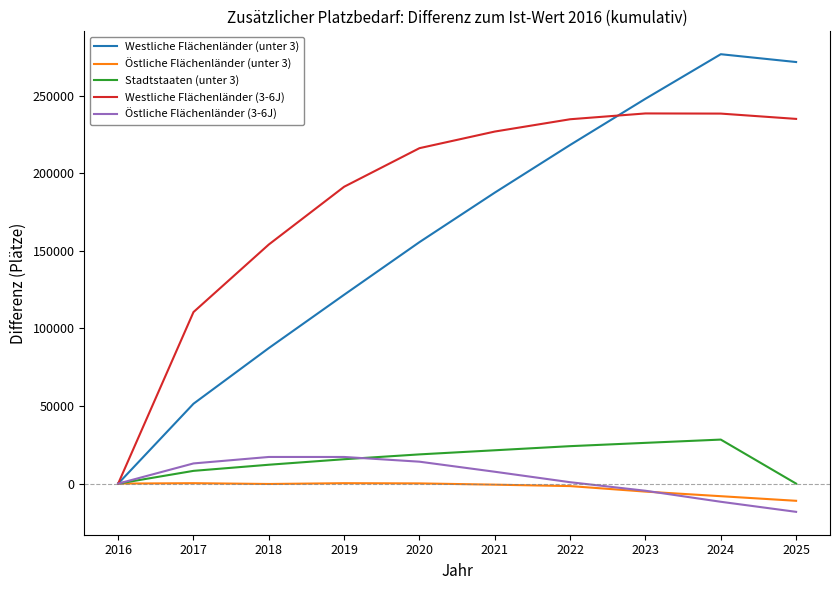

What is the difference between the maximum and second lowest values in the Östliche Flächenländer (3-6J) series?

28885